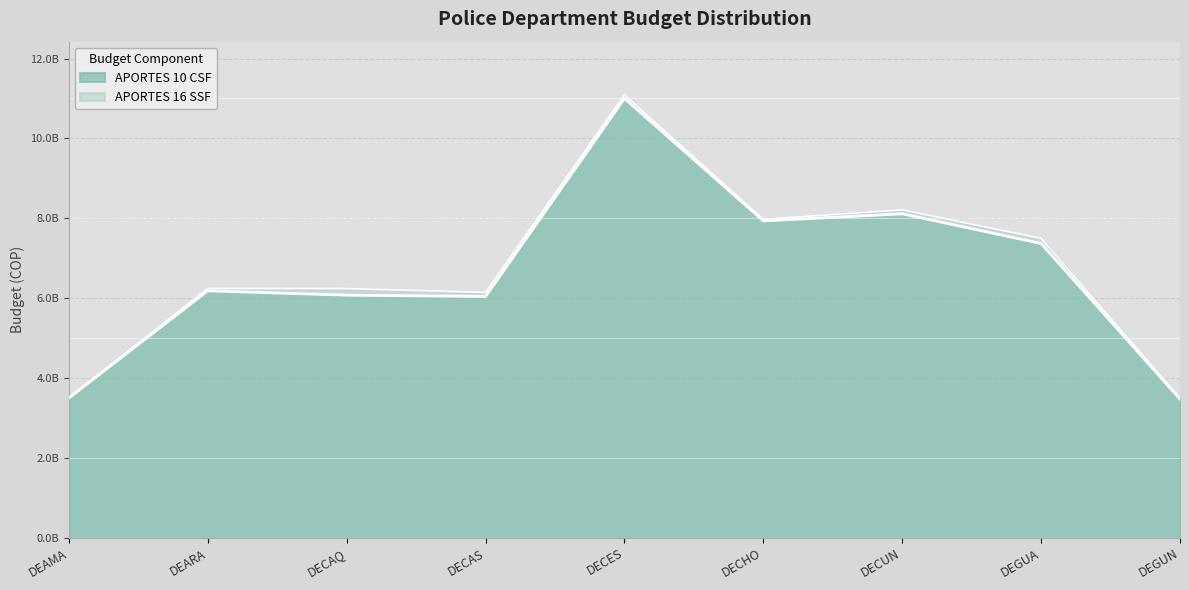

True or false: there are more than 1 points higher than both neighbors.

True